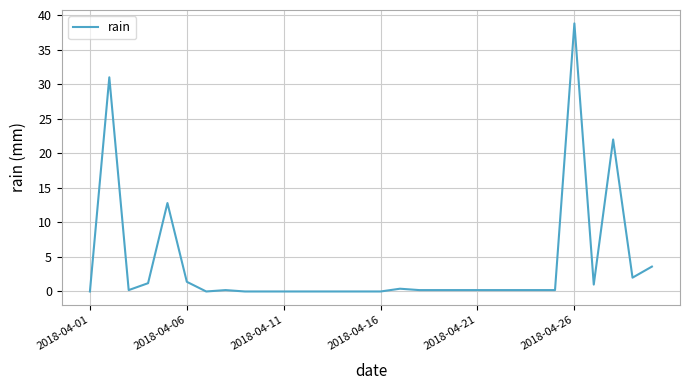

What is the greatest value displayed?

38.8